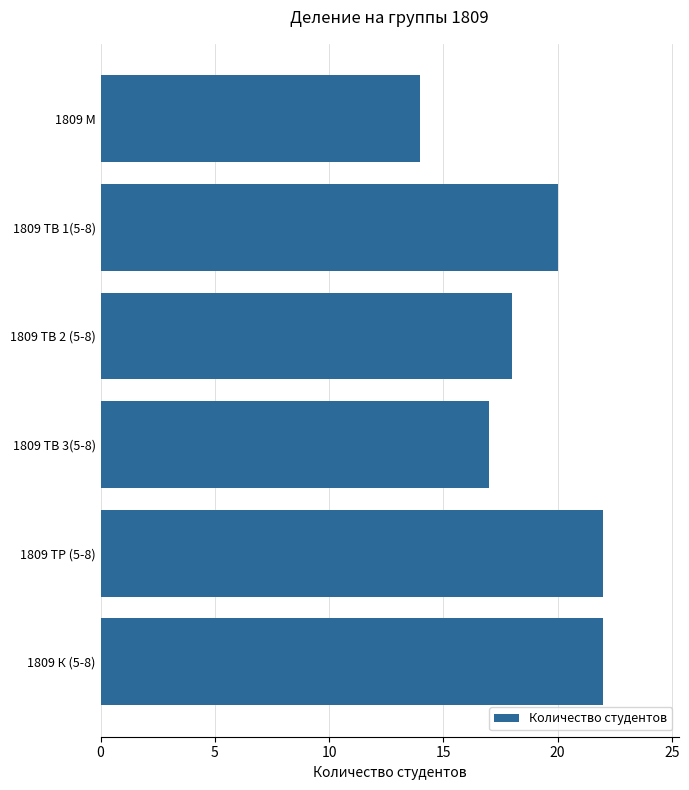

Which has a higher value, 1809 К (5-8) or 1809 ТВ 2 (5-8)?

1809 К (5-8)